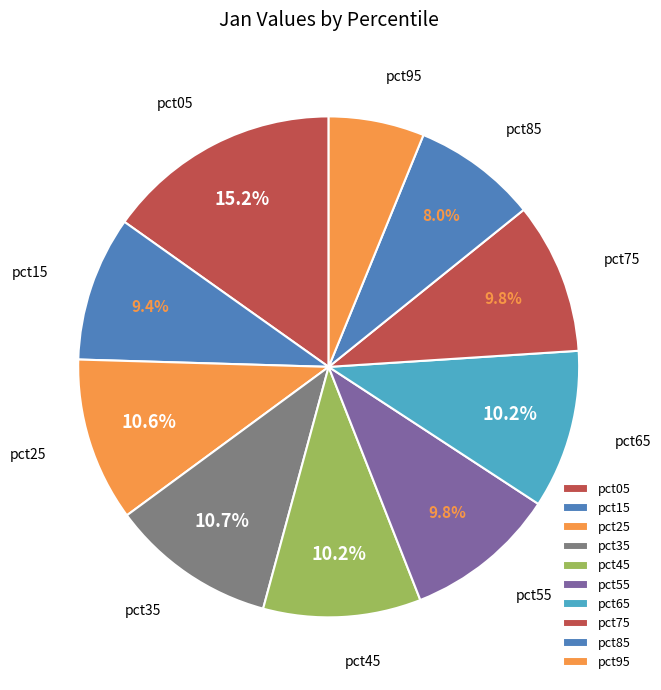

Does pct25 account for over 50% of the chart?

No